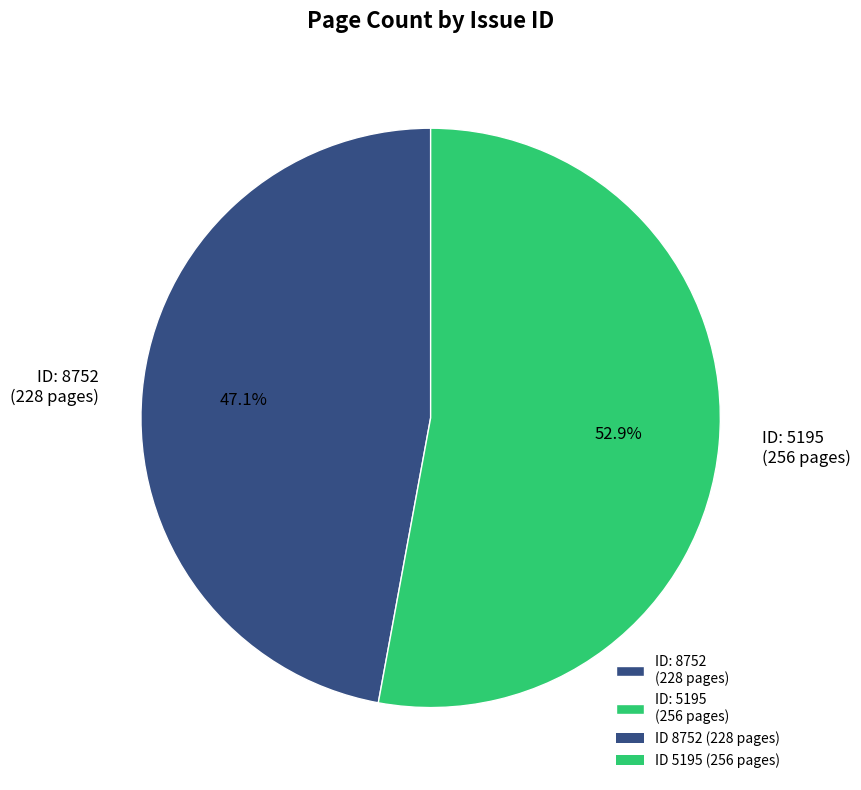

How much of the chart is everything except ID: 5195 (256 pages)?

47.1%